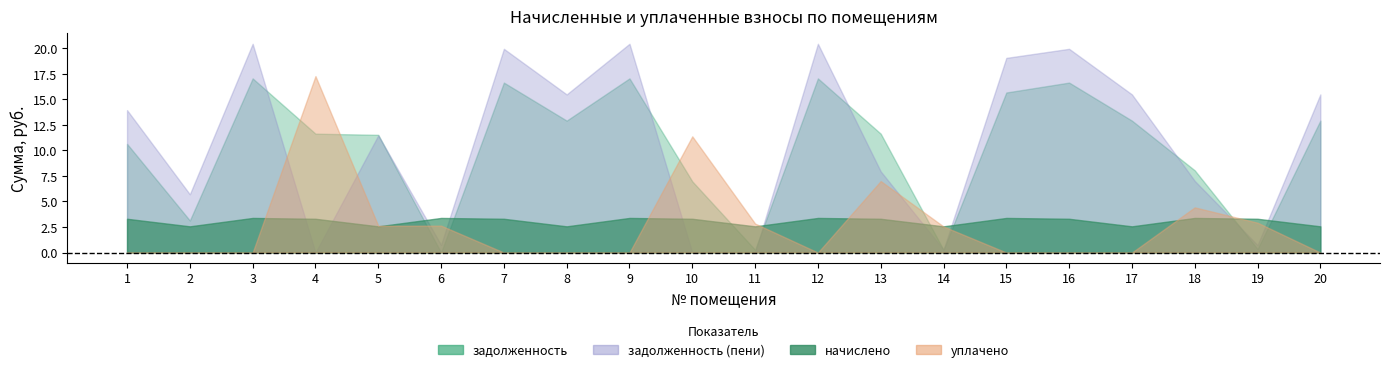

How many lines are shown in the chart?

4